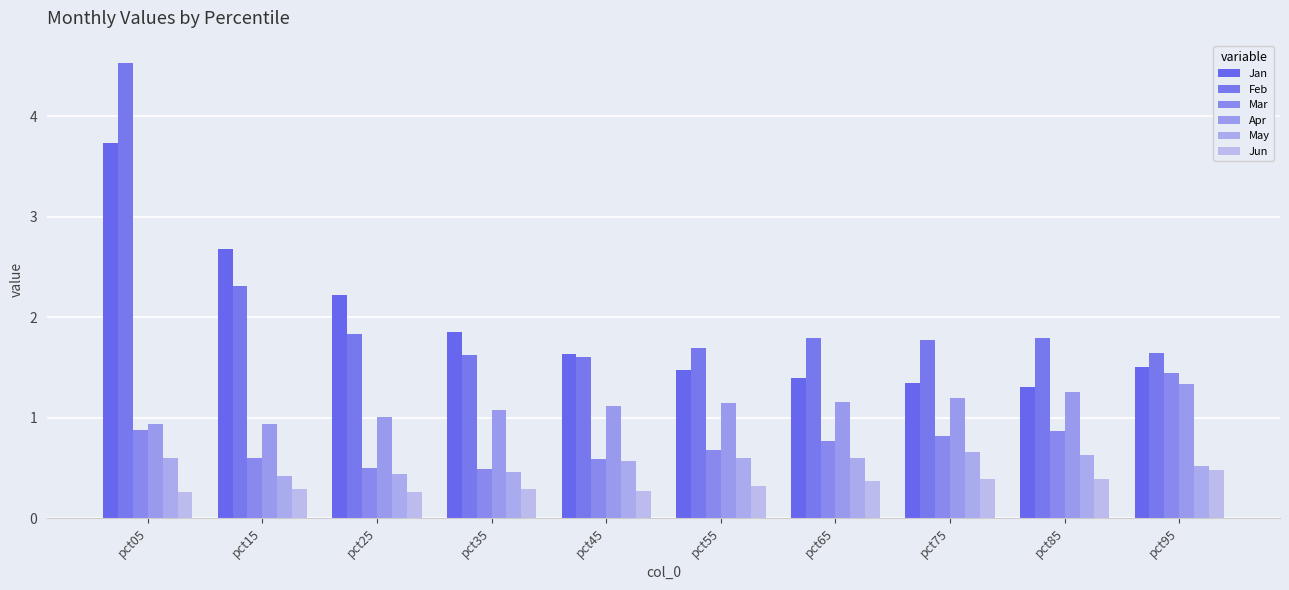

What is the value of the Feb bar at the 2nd from the left?

2.3